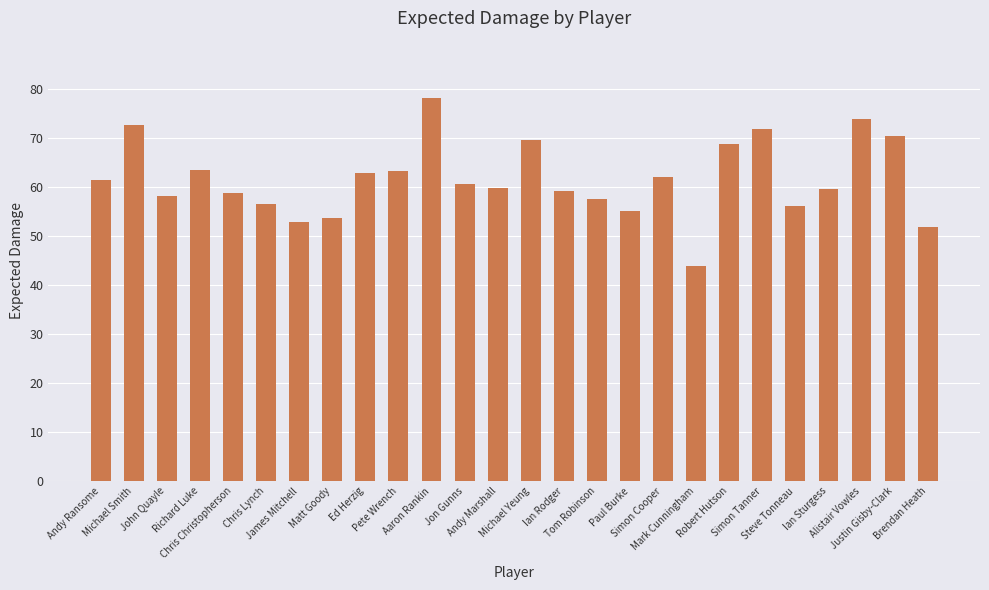

What is the greatest value displayed?

78.1